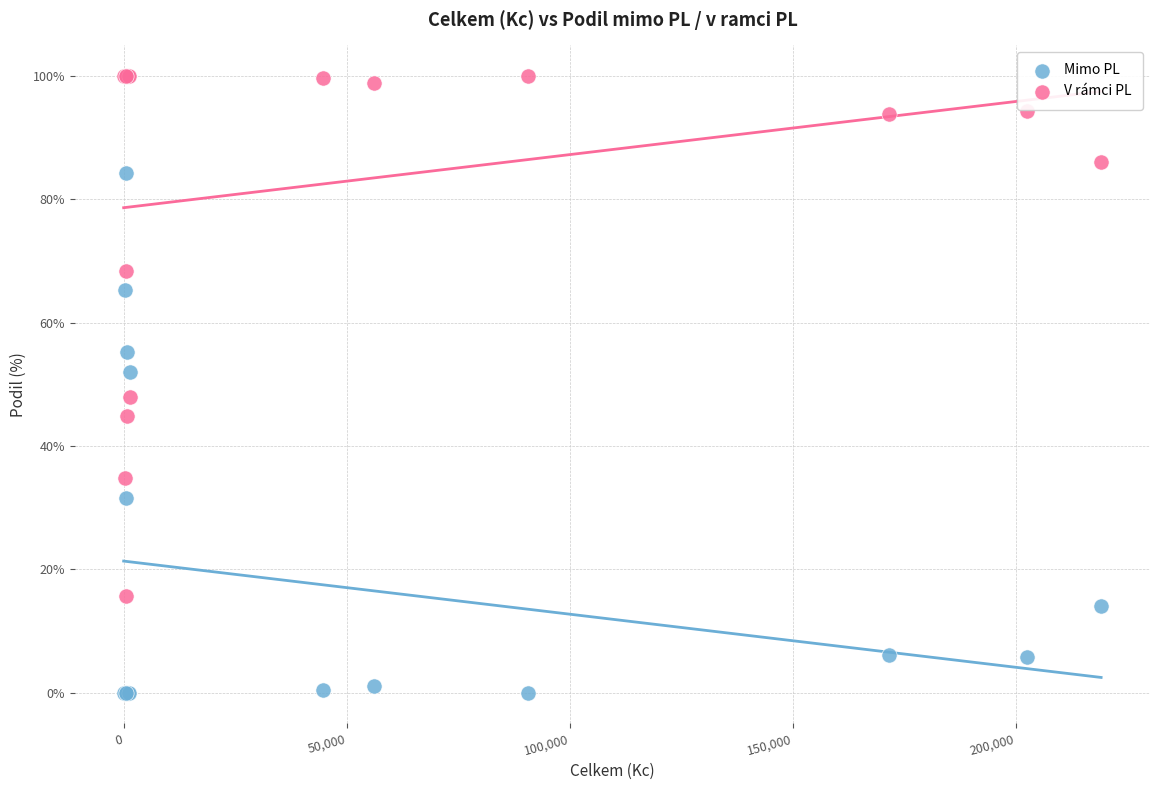

What are all the series names shown in the legend?

Mimo PL, V rámci PL